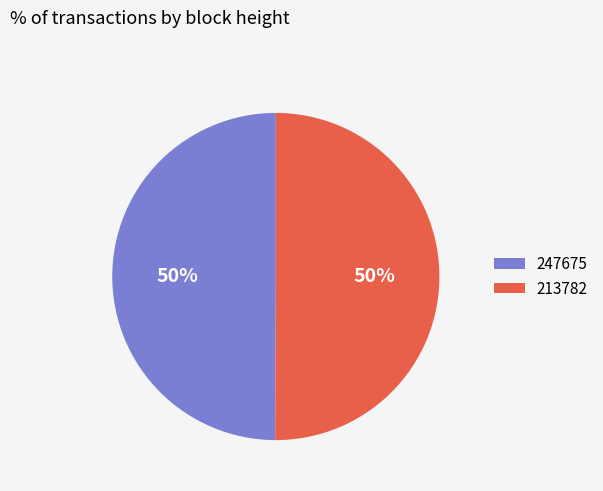

To the nearest percent, what is the difference between the 213782 and 247675 slice percentages?

0%